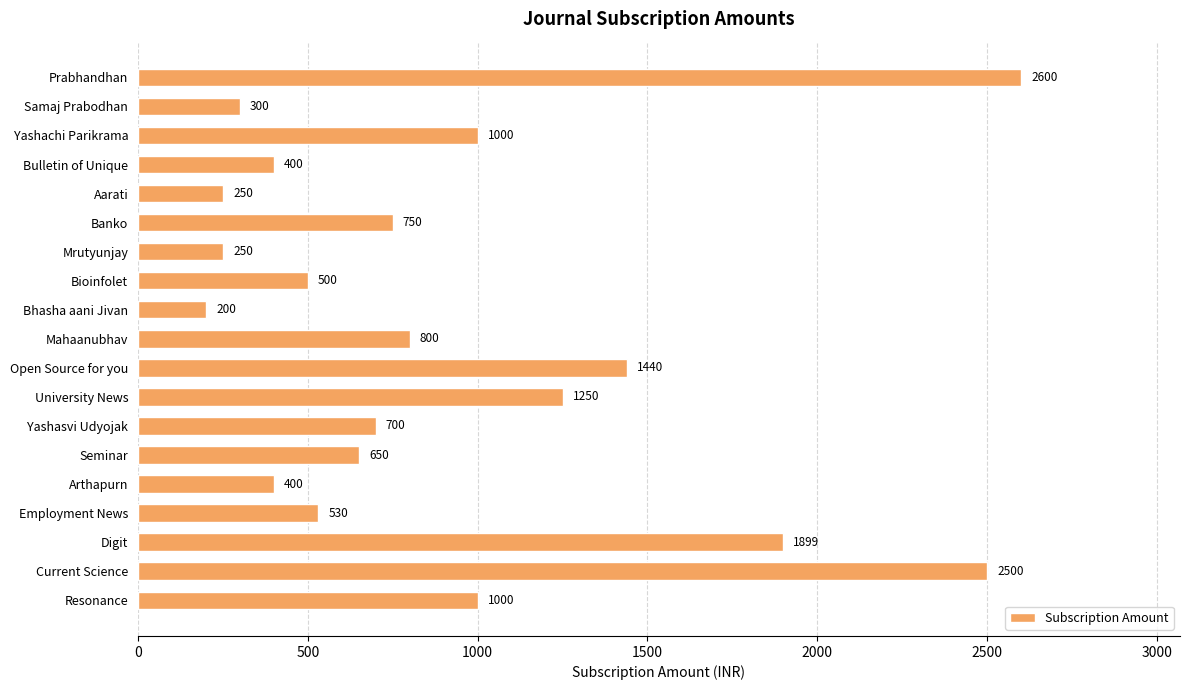

Reading top to bottom, transcribe all the data shown in this chart.

Prabhandhan=2600	Samaj Prabodhan=300	Yashachi Parikrama=1000	Bulletin of Unique=400	Aarati=250	Banko=750	Mrutyunjay=250	Bioinfolet=500	Bhasha aani Jivan=200	Mahaanubhav=800	Open Source for you=1440	University News=1250	Yashasvi Udyojak=700	Seminar=650	Arthapurn=400	Employment News=530	Digit=1899	Current Science=2500	Resonance=1000